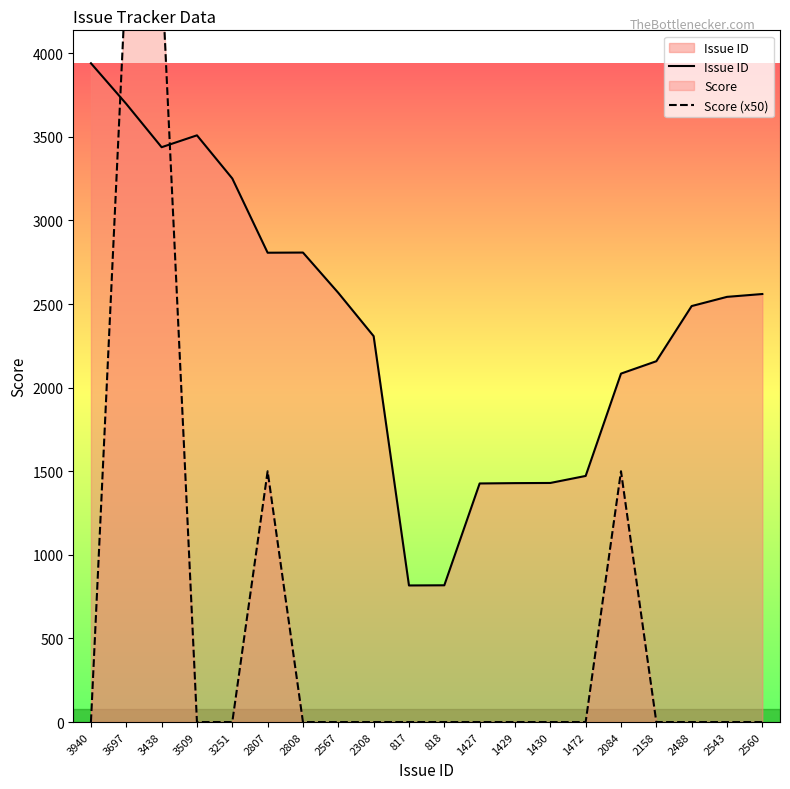

At which category is the sum across all series the highest?

3697